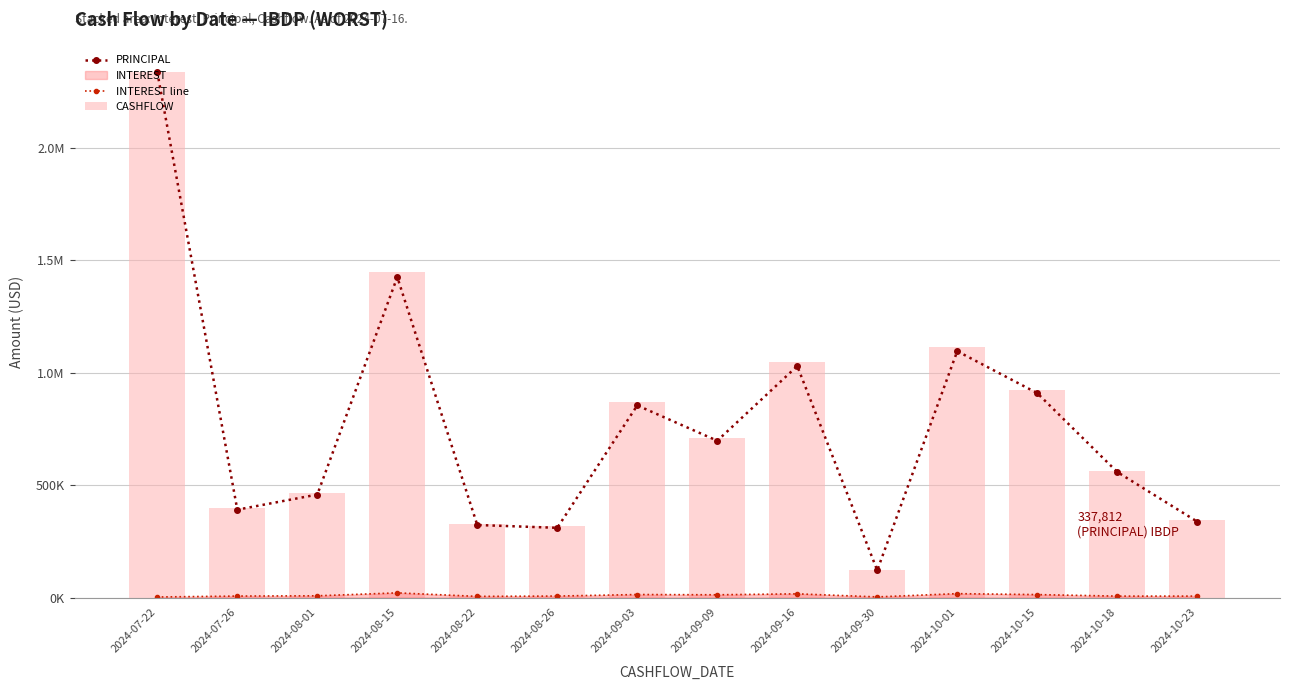

How many values in the PRINCIPAL series are below 697685?

7